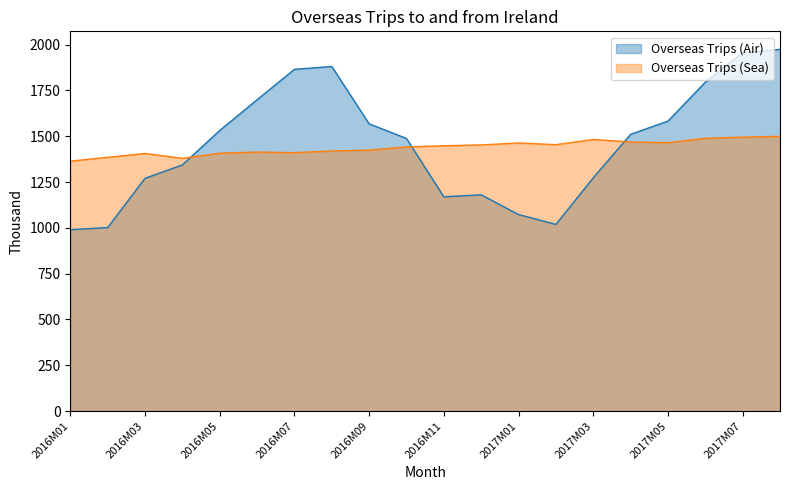

The Overseas Trips (Air) series shows 1001.7 at 2016M02. True or false?

True